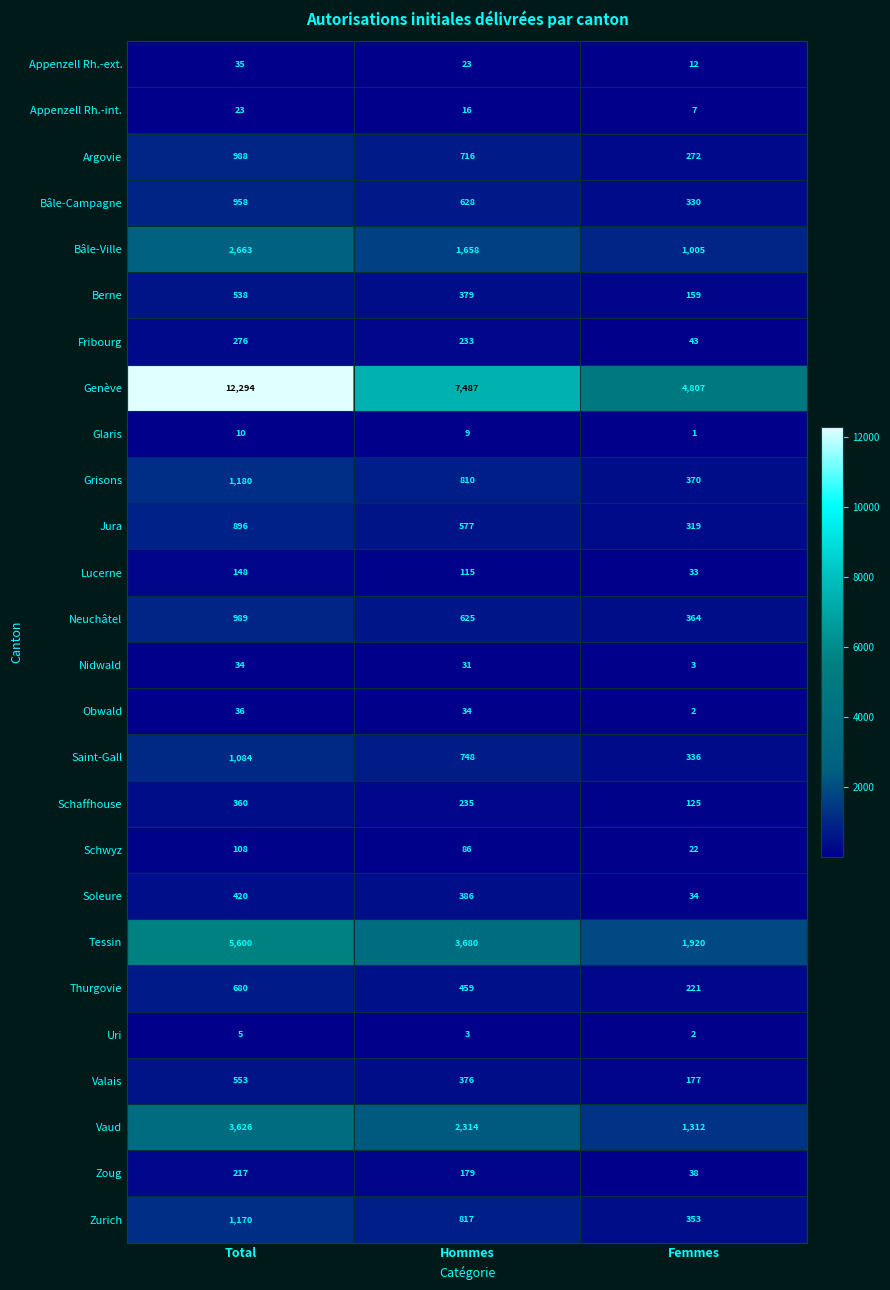

The Lucerne series shows 148 at Total. True or false?

True